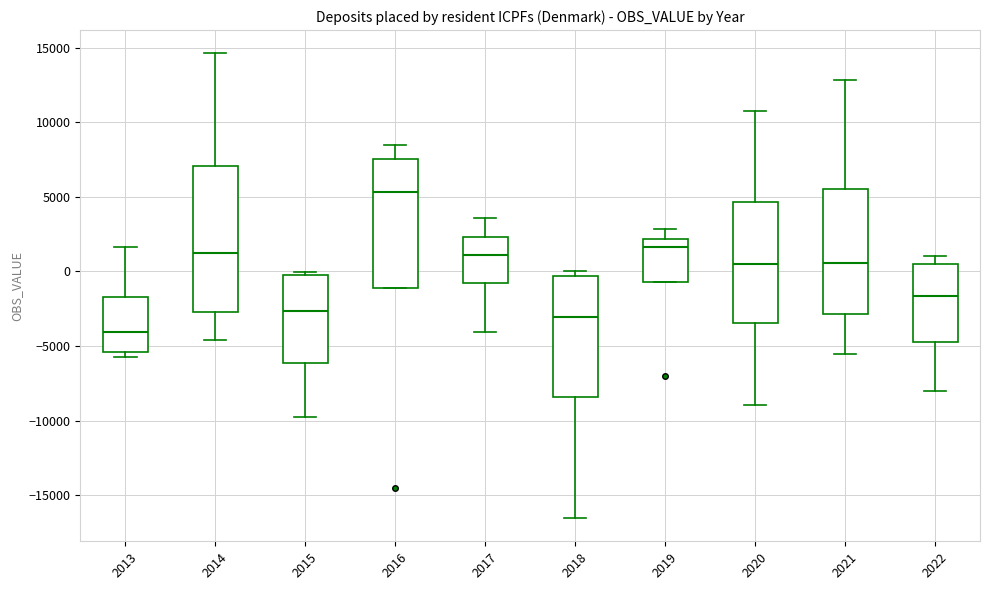

Where is the upper edge of the box at x = 2017 on the y-axis? The values are not printed on the chart, so give them approximately, as read against the axis.

2500